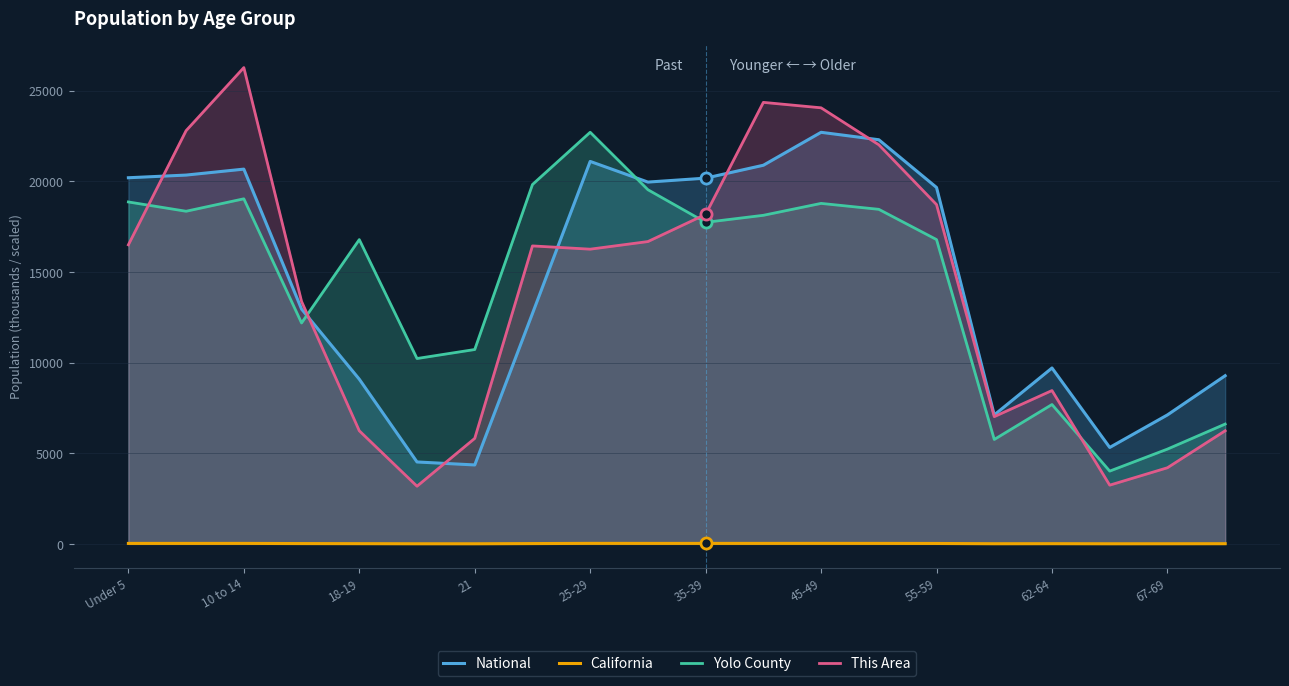

What is the greatest value displayed?

26280.0